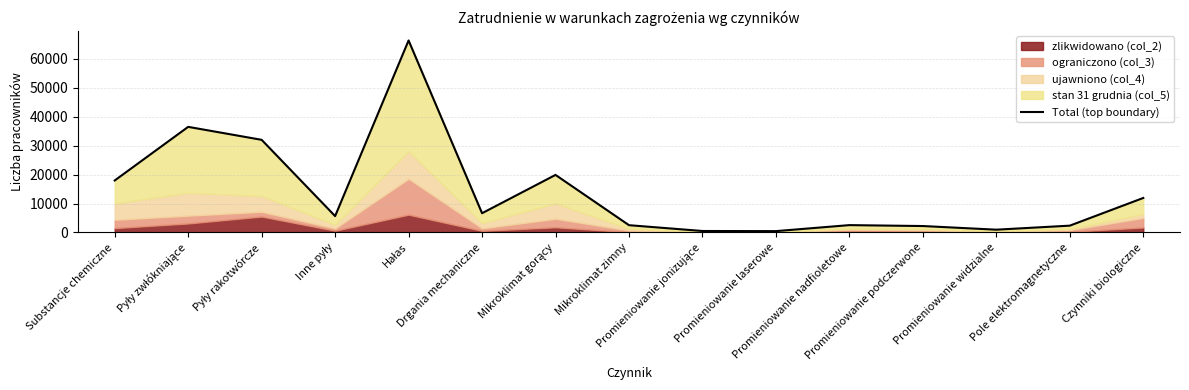

Reading left to right, transcribe all the data shown in this chart.

17968	36489	32004	5658	66332	6656	19888	2521	514	471	2544	2227	969	2361	11926